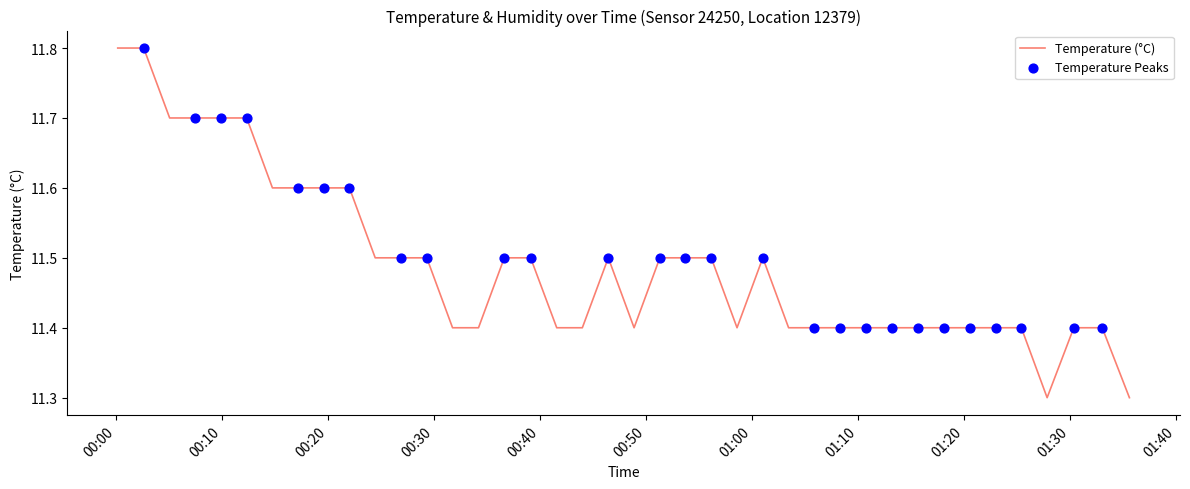

What is the difference between the maximum and minimum values?

0.5